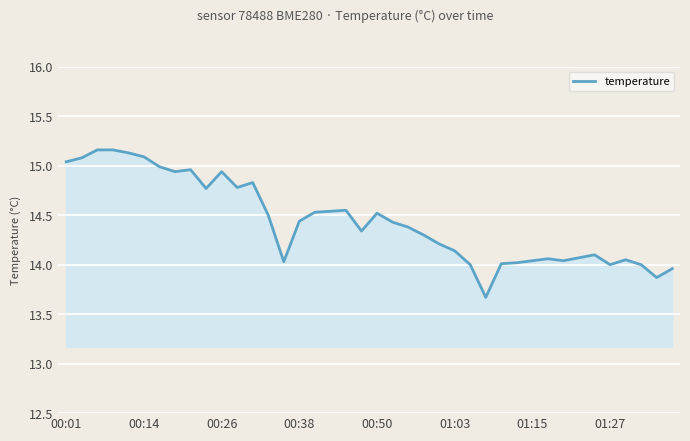

What is the minimum value shown in the chart?

13.7